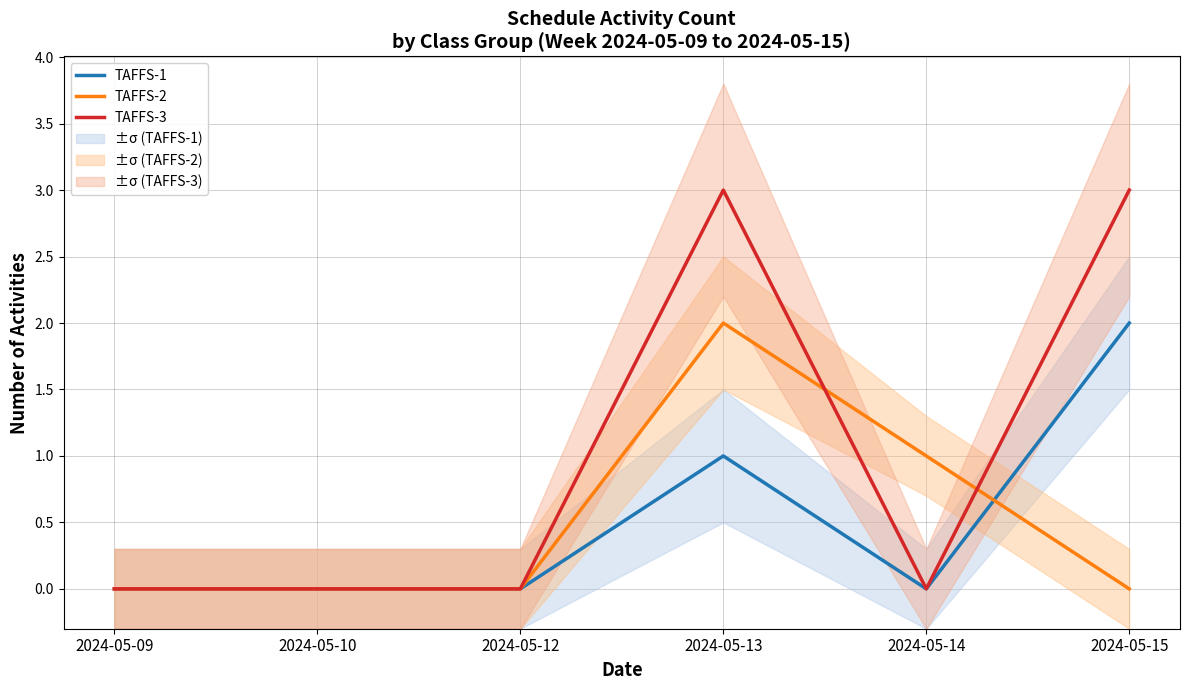

Count the number of categories in the chart.

6